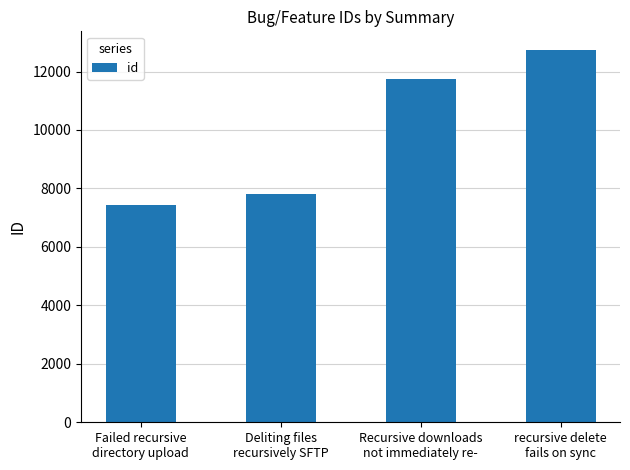

Which category has the highest value across all series?

recursive delete
fails on sync